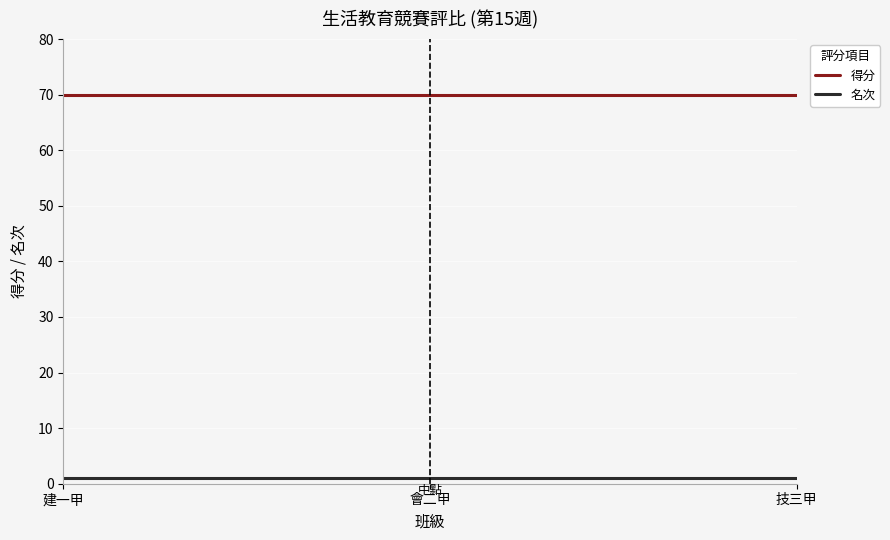

True or false: 得分 and 名次 cross at least once.

False